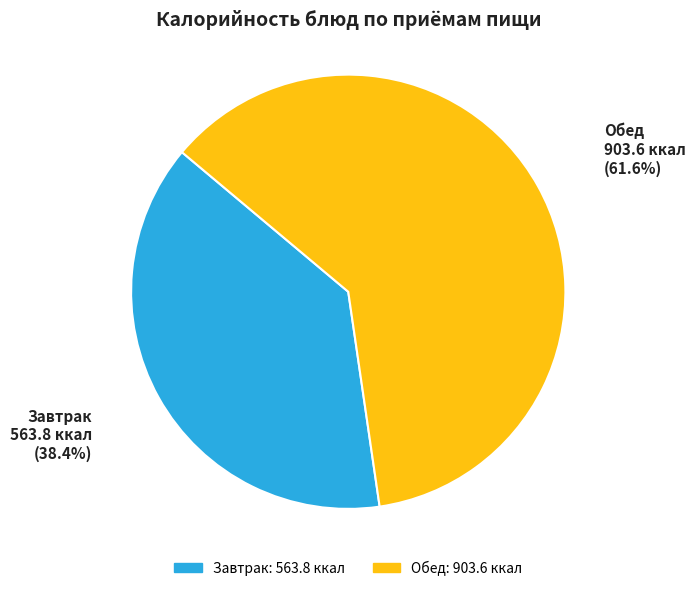

Rank the categories by value from lowest to highest.

Завтрак, Обед